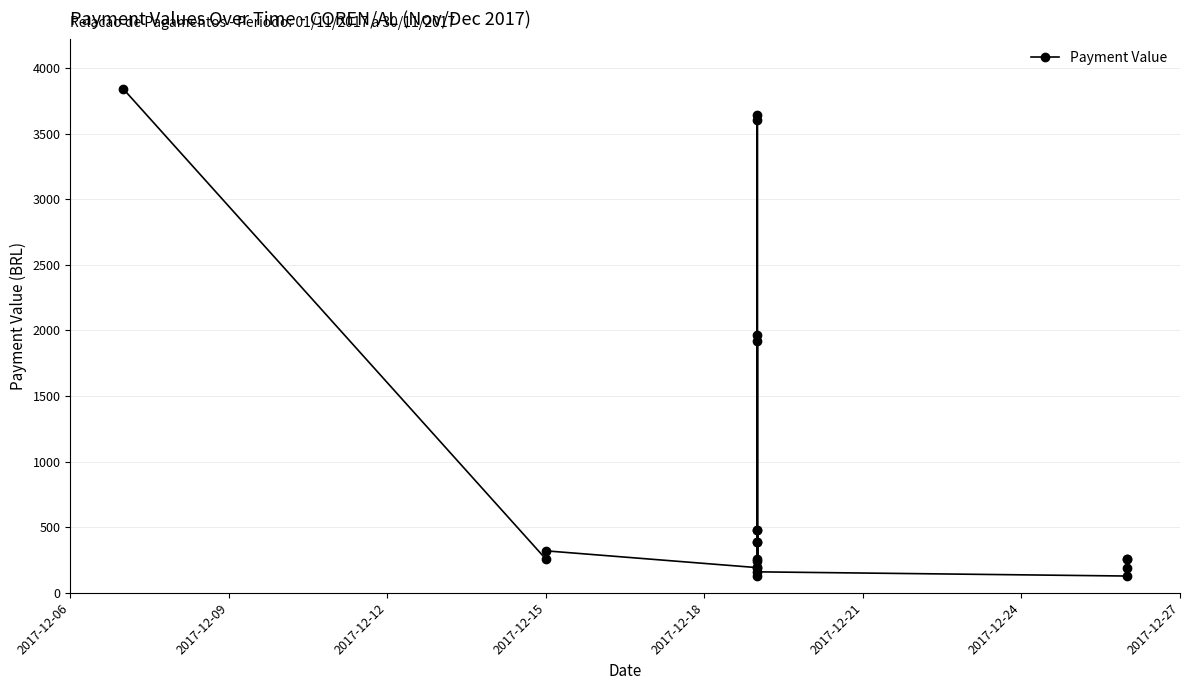

The value at 17 is 175. True or false?

False